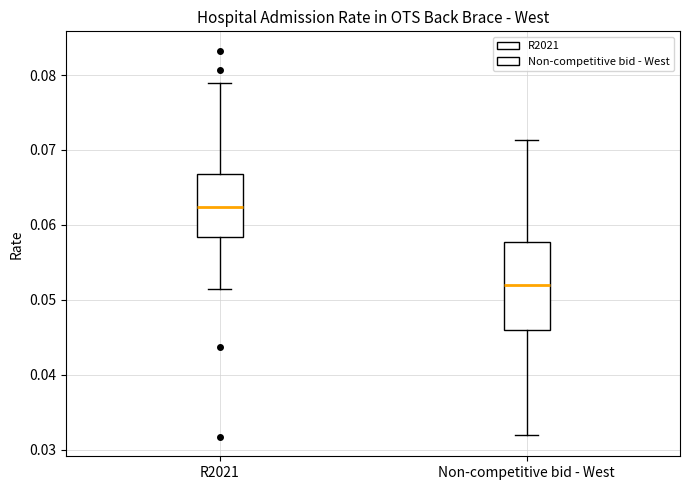

Reading left to right, transcribe this box plot: for each box, give where its median line is, the range the box spans, and where its two whiskers end, as read against the y-axis. The values are not printed on the chart, so give them approximately, as read against the axis.

R2021: median 0.062, box 0.058 to 0.067, whiskers 0.051 to 0.079
Non-competitive bid - West: median 0.052, box 0.046 to 0.058, whiskers 0.032 to 0.071